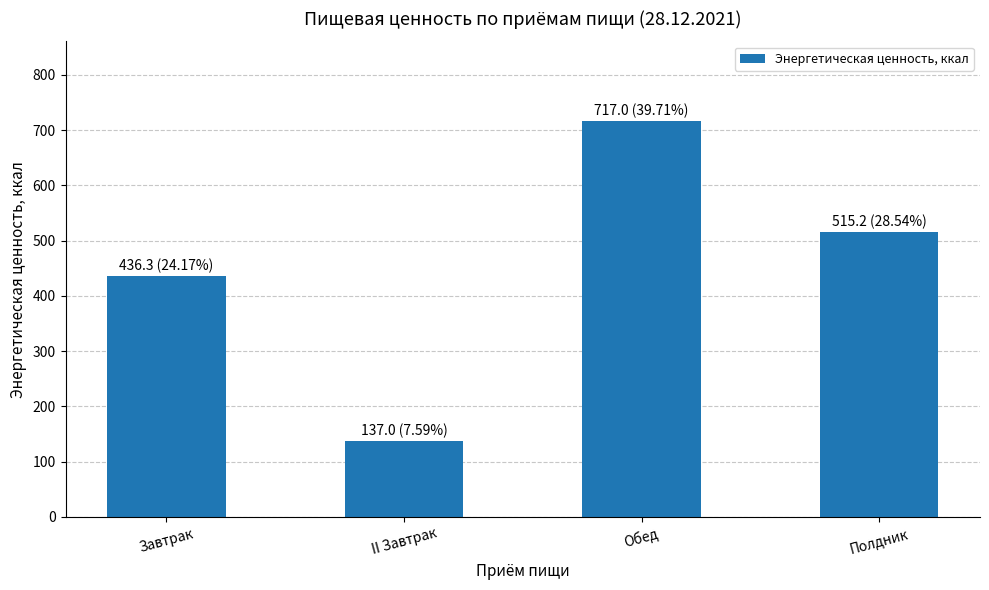

What is the difference between the values at Полдник and Завтрак?

78.9